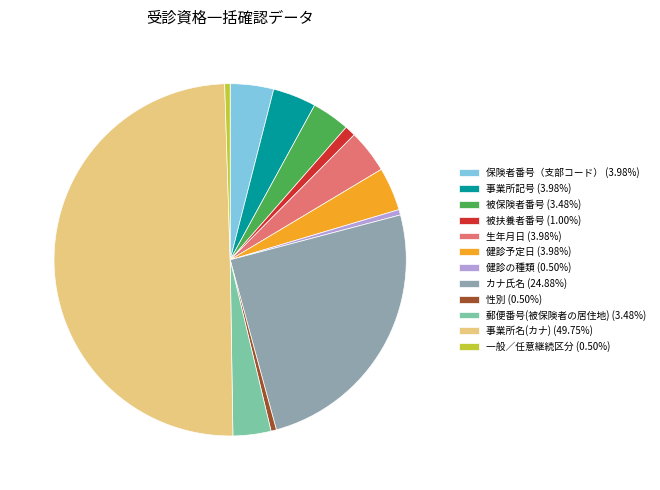

Combined, do 事業所記号 (3.98%) and 健診予定日 (3.98%) account for over 50%?

No